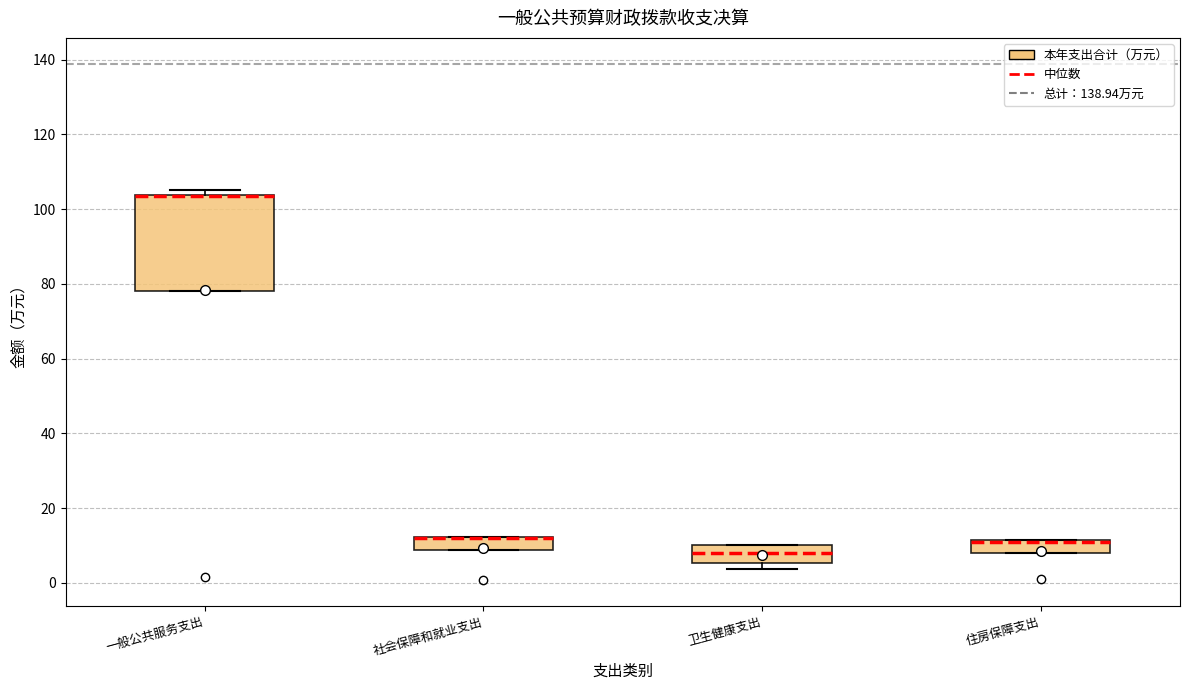

Reading left to right, read every box against the y-axis: the position of its median line, the range the box covers, and the ends of its whiskers. The values are not printed on the chart, so give them approximately, as read against the axis.

一般公共服务支出: median 104 (drawn on the box's upper edge), box 78 to 104, whiskers 78 to 106
社会保障和就业支出: median 12 (drawn on the box's upper edge), box 8 to 12, whiskers 8 to 12
卫生健康支出: median 8, box 6 to 10, whiskers 4 to 10
住房保障支出: median 10 (drawn on the box's upper edge), box 8 to 12, whiskers 8 to 12